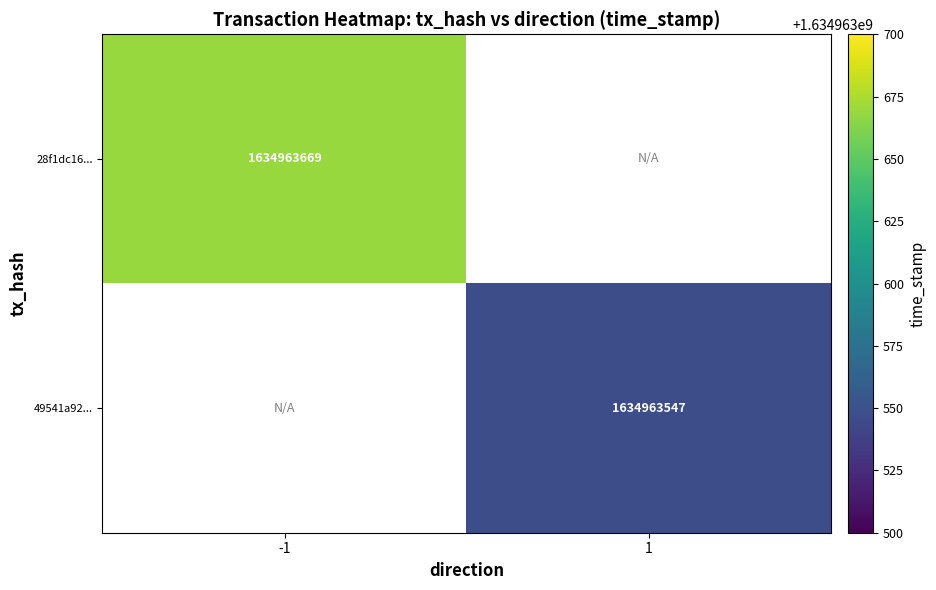

Reading left to right, extract all data points from this chart.

28f1dc16...: 1634963669	0
49541a92...: 0	1634963547